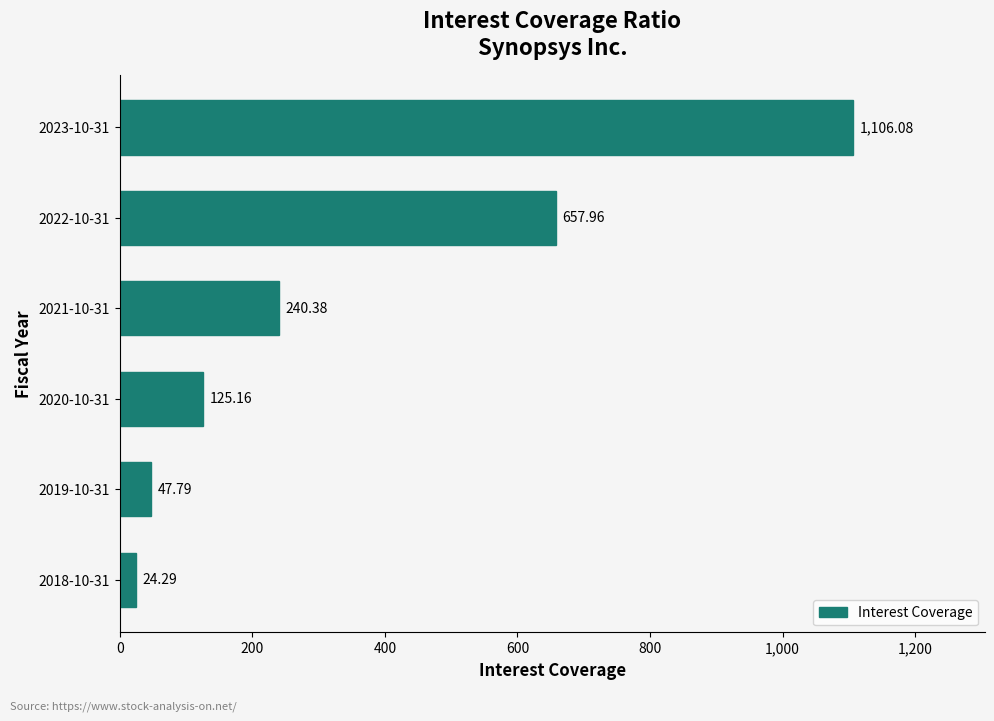

What is the difference between the second highest and second lowest values?

610.2